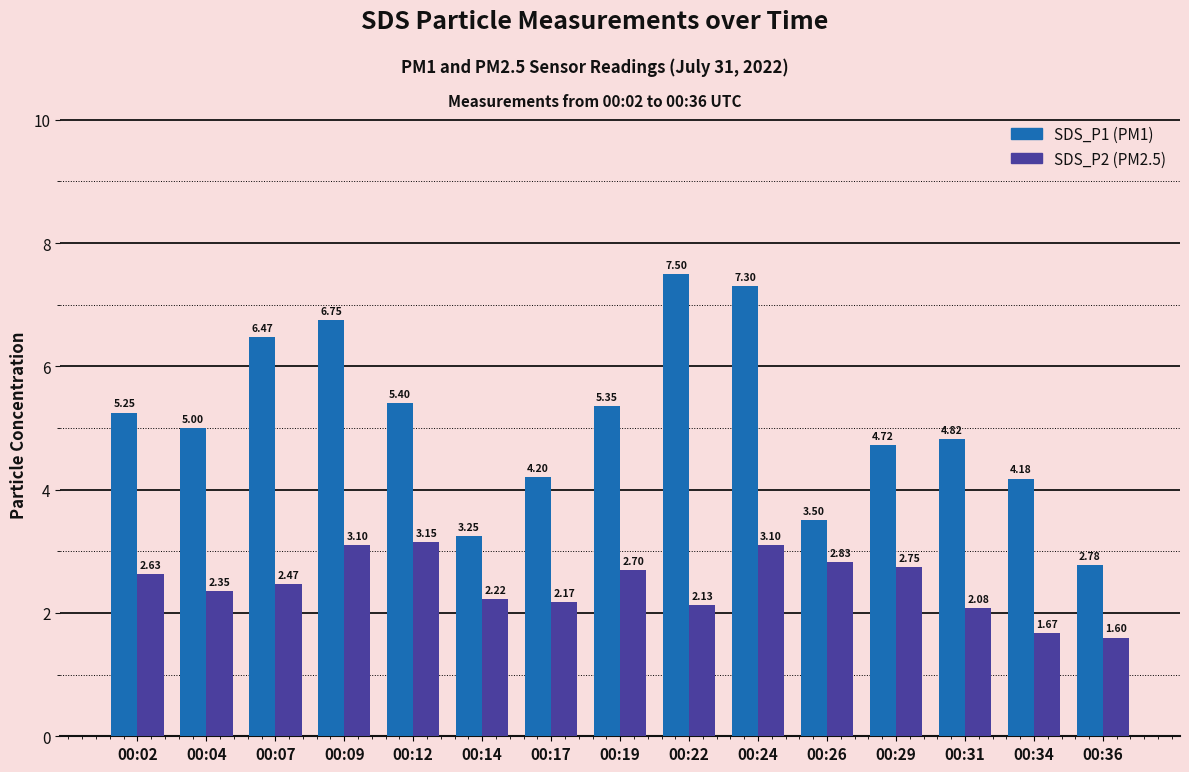

At which category is the sum across all series the highest?

00:24